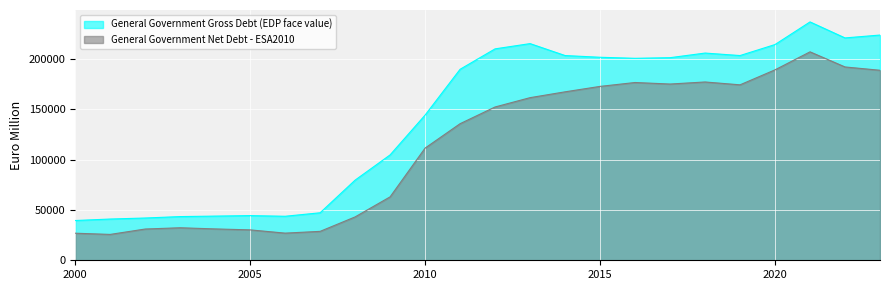

What is the value of the General Government Net Debt - ESA2010 point at the 22nd from the left?

207066